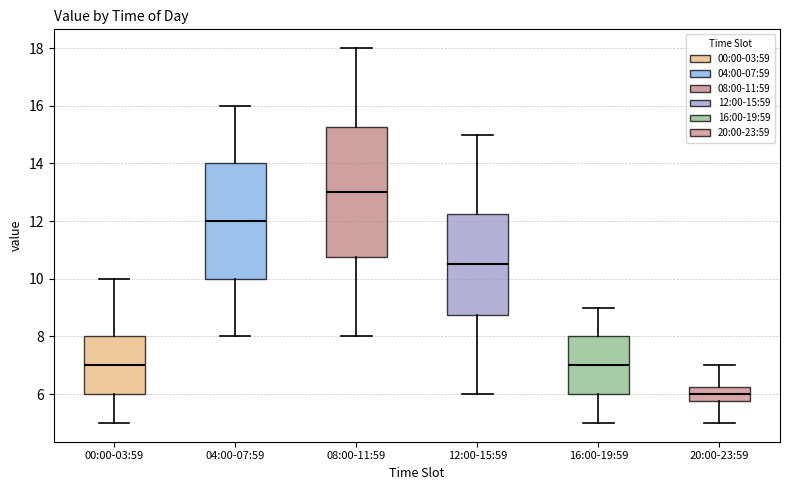

Reading left to right, read every box against the y-axis: the position of its median line, the range the box covers, and the ends of its whiskers. The values are not printed on the chart, so give them approximately, as read against the axis.

00:00-03:59: median 7.0, box 6.0 to 8.0, whiskers 5.0 to 10.0
04:00-07:59: median 12.0, box 10.0 to 14.0, whiskers 8.0 to 16.0
08:00-11:59: median 13.0, box 10.8 to 15.2, whiskers 8.0 to 18.0
12:00-15:59: median 10.6, box 8.8 to 12.2, whiskers 6.0 to 15.0
16:00-19:59: median 7.0, box 6.0 to 8.0, whiskers 5.0 to 9.0
20:00-23:59: median 6.0, box 5.8 to 6.2, whiskers 5.0 to 7.0